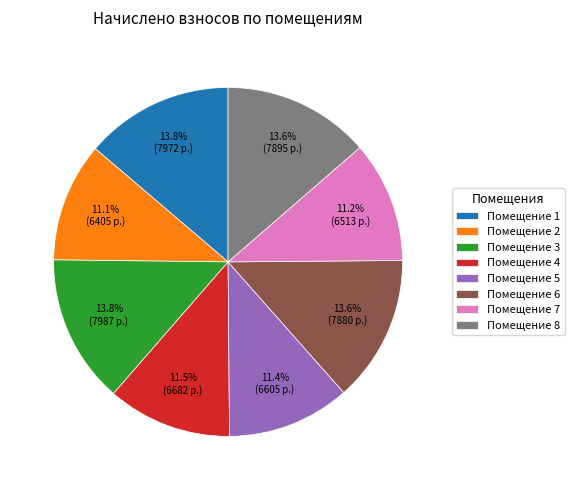

Combined, what portion of the pie is Помещение 6 and Помещение 2?

24.7%